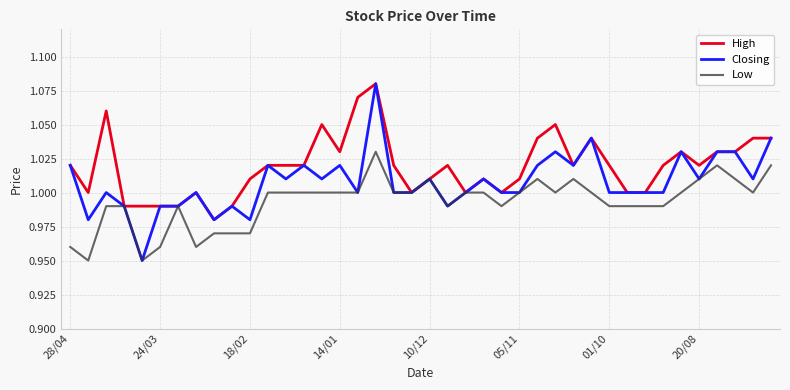

Which series has the widest spread of values?

Closing